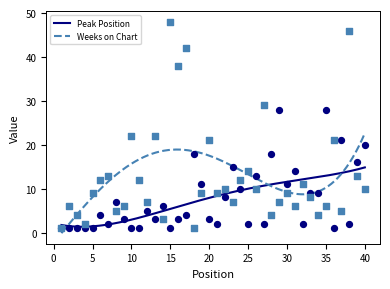

Which series contains the lowest Y value?

Peak Position